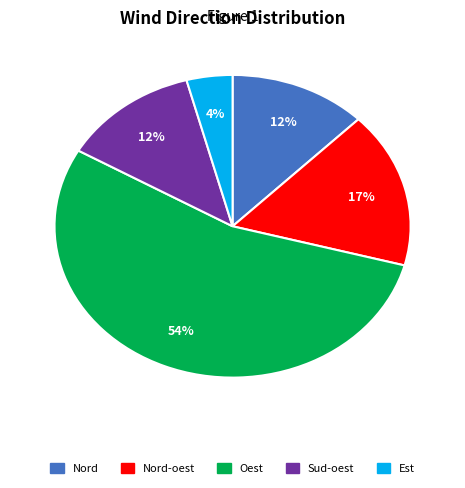

Is there any slice that represents more than half of the pie?

Yes